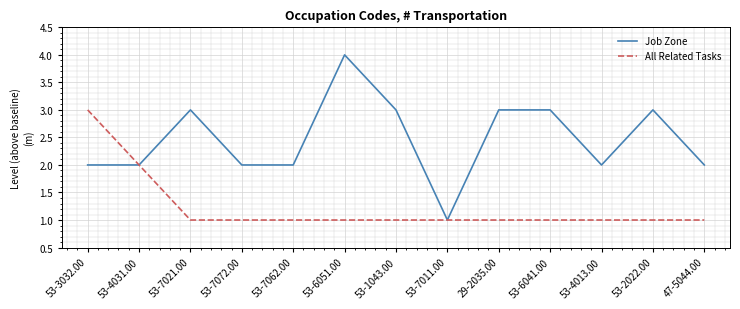

Which series changed the most between 53-4013.00 and 53-2022.00?

Job Zone